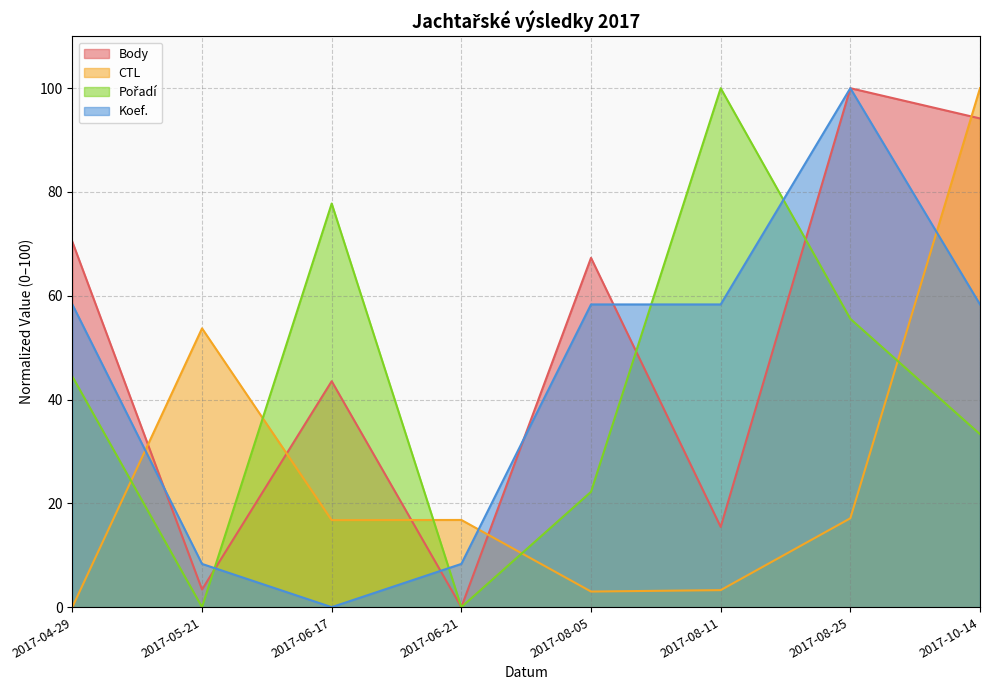

What is the approximate value of Body at 2017-08-11?

15.5